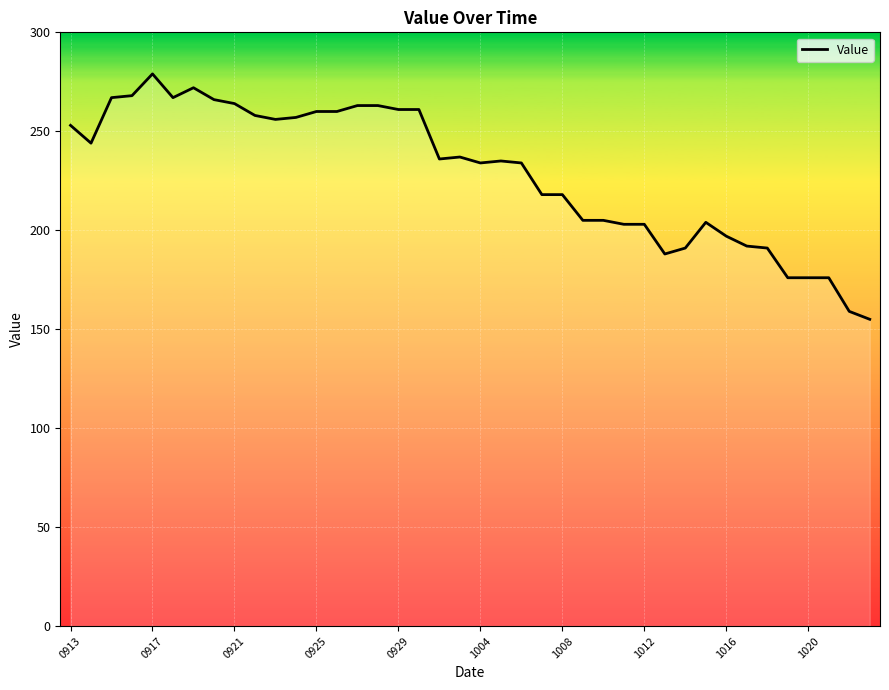

What is the difference between the maximum and minimum values?

124